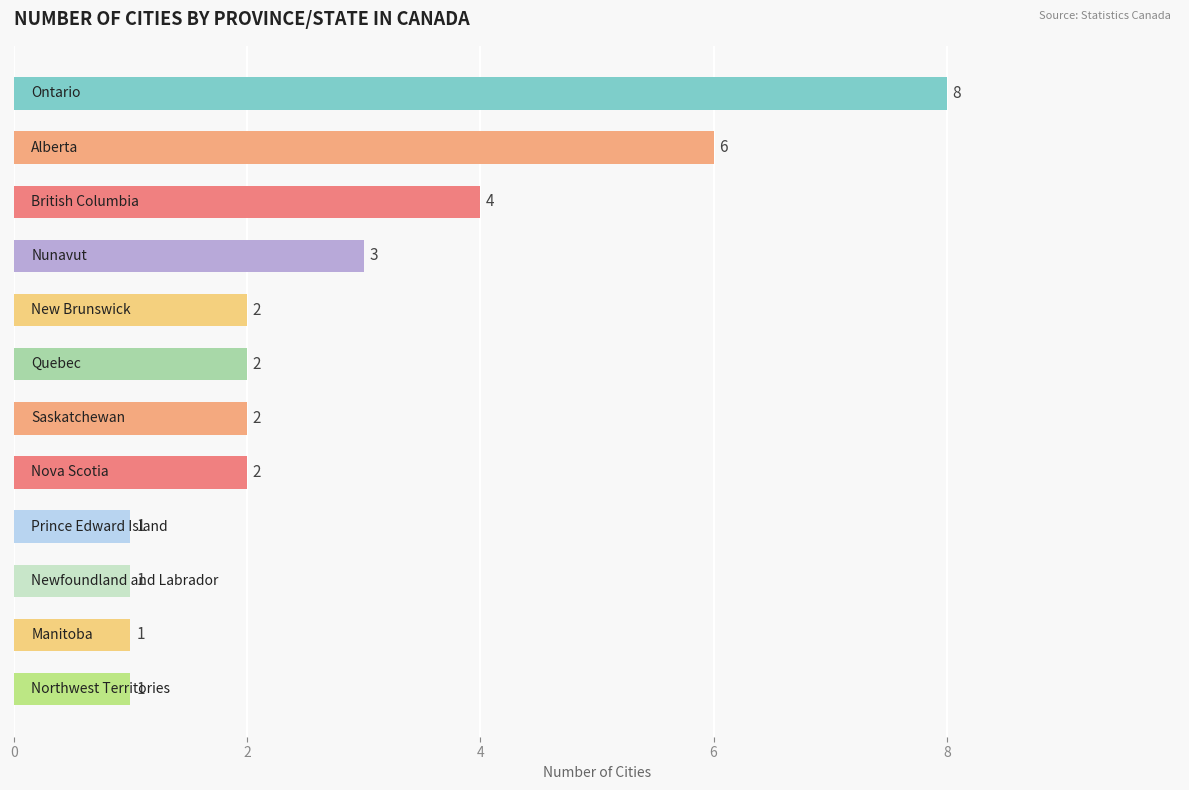

How many bars are there in total?

12